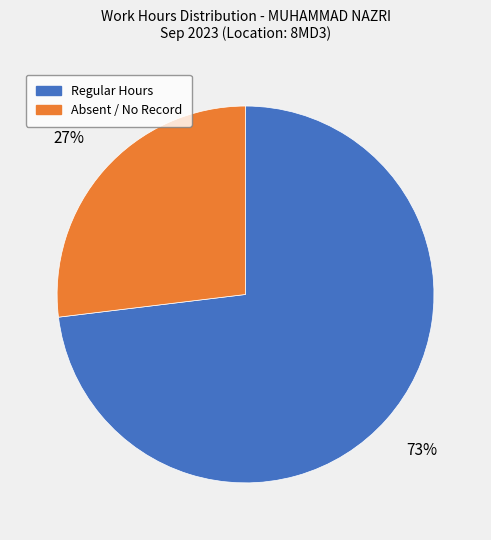

To the nearest percent, what is the average slice percentage?

50%